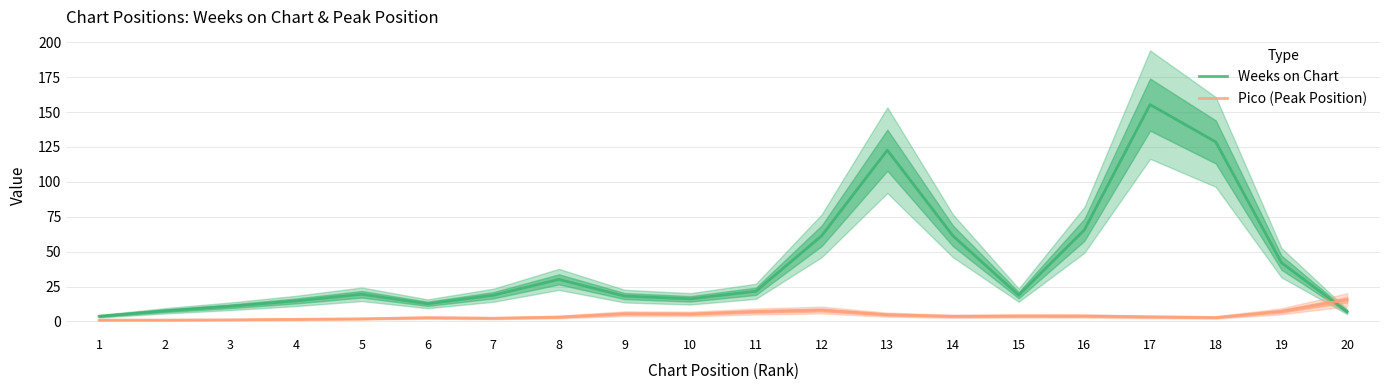

What is the spread (max minus min) of values at 17?

152.0